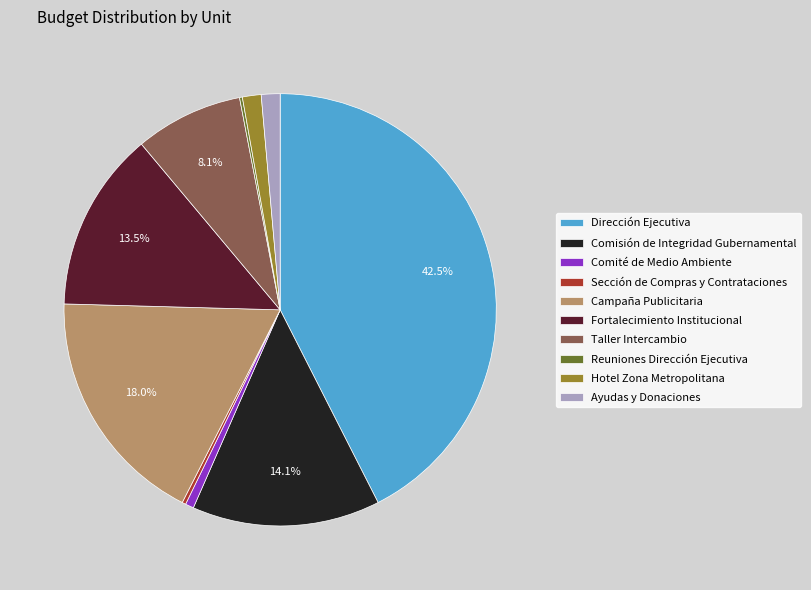

Is it true that Dirección Ejecutiva is 29% of the pie?

False